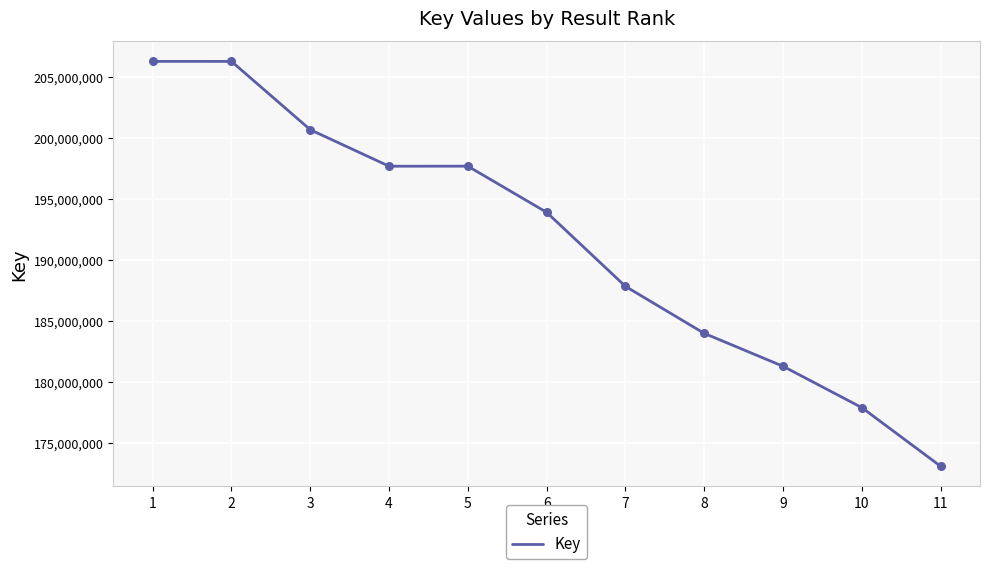

Approximately how many times larger is the value at 4 compared to 6?

1.0